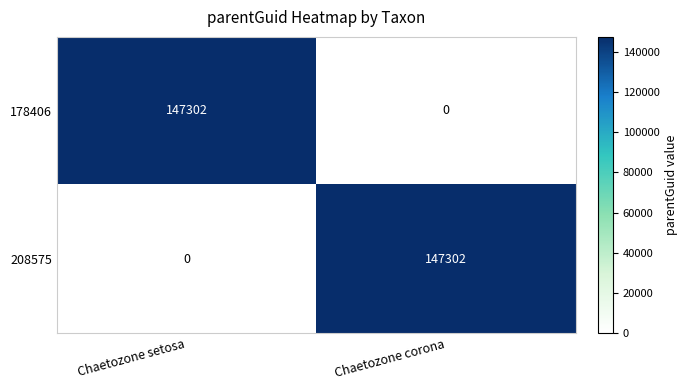

List the labels in order of 178406 value, largest first.

Chaetozone setosa, Chaetozone corona